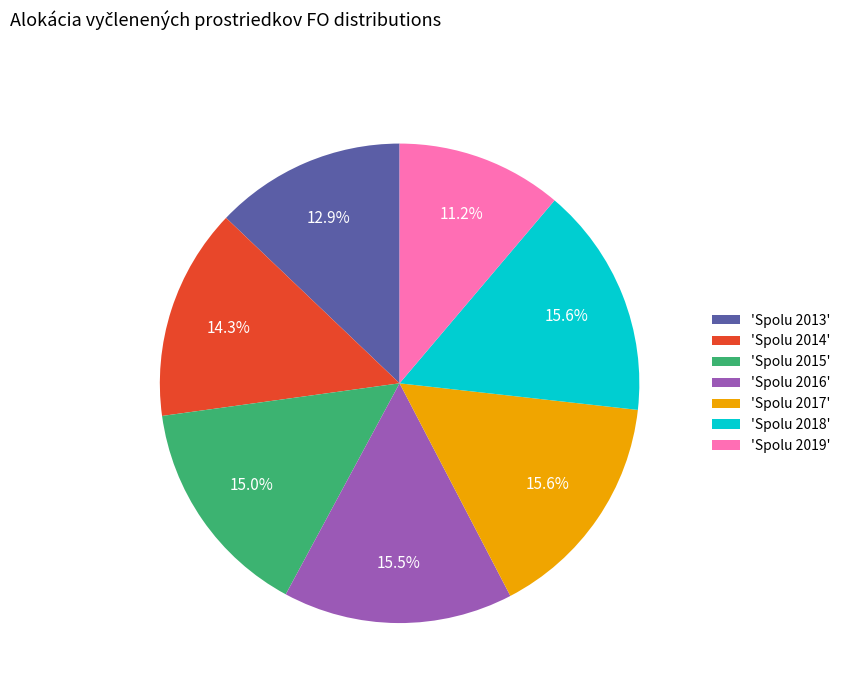

Is the sum of 'Spolu 2013' and 'Spolu 2015' greater than half?

No